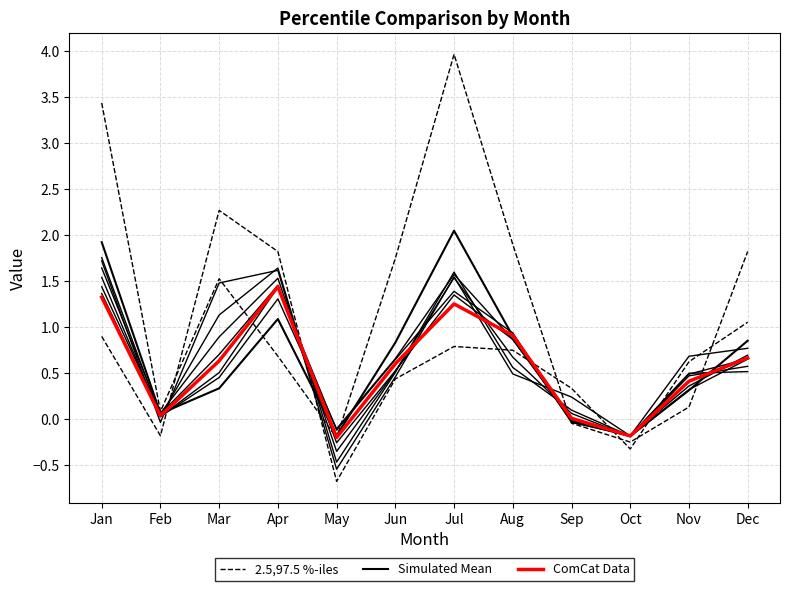

How many interior local valleys does the Simulated Mean series have?

3